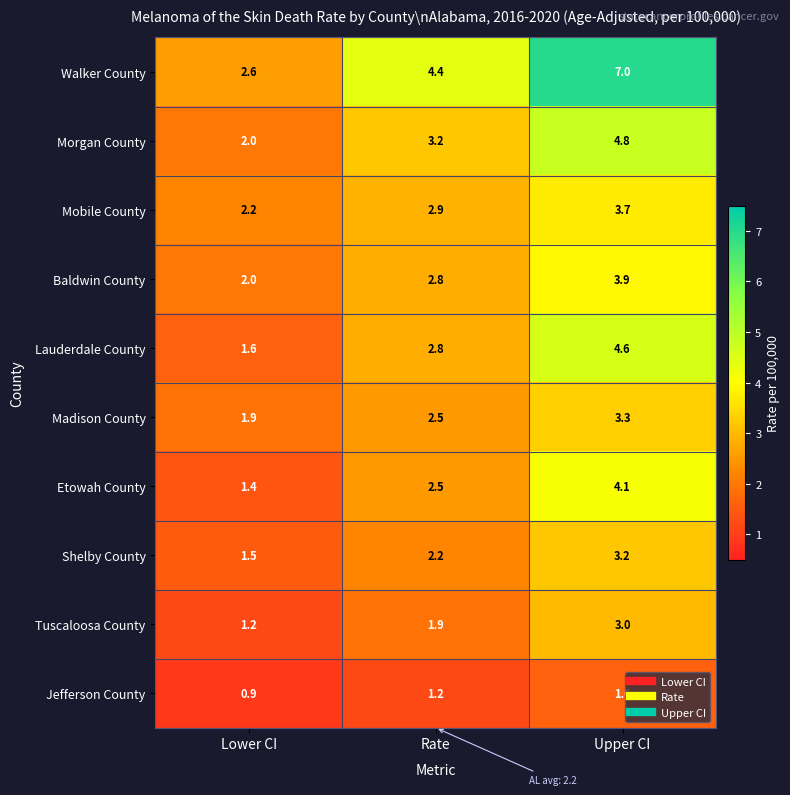

The value of Lauderdale County at Rate is 2.8. True or false?

True